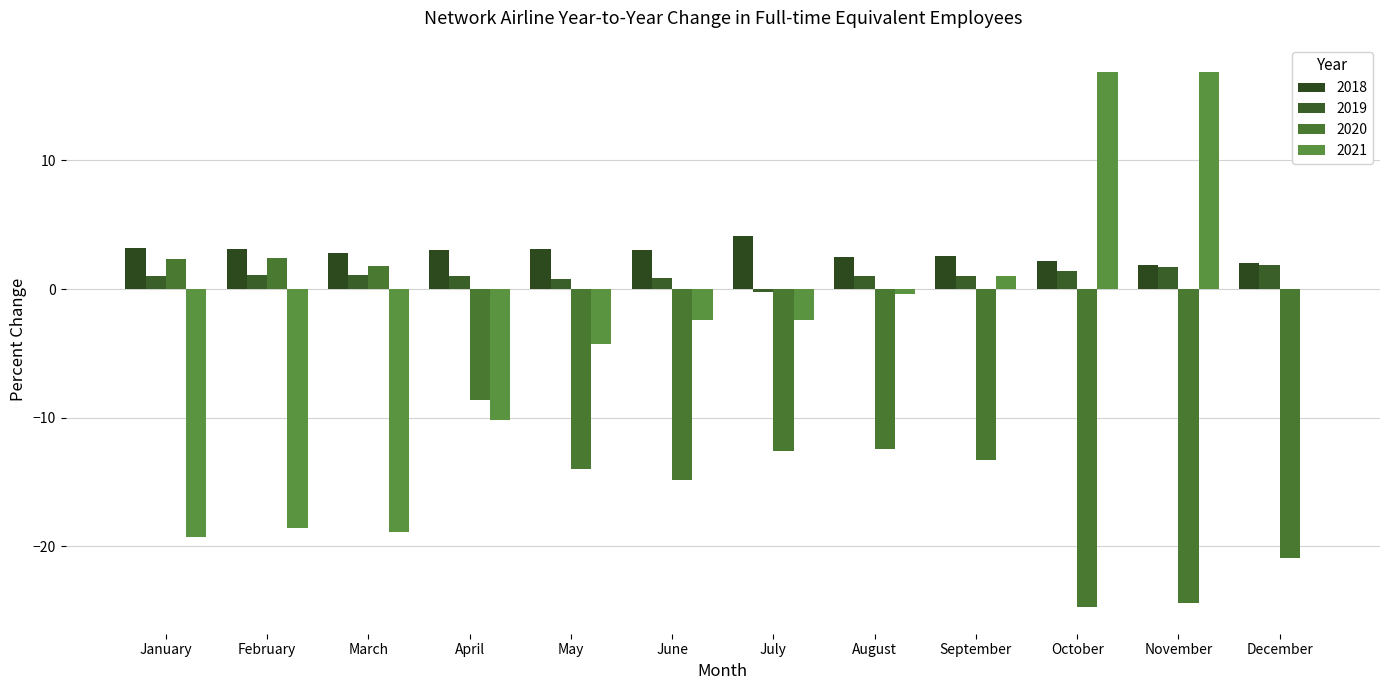

How many distinct data groups are displayed?

4